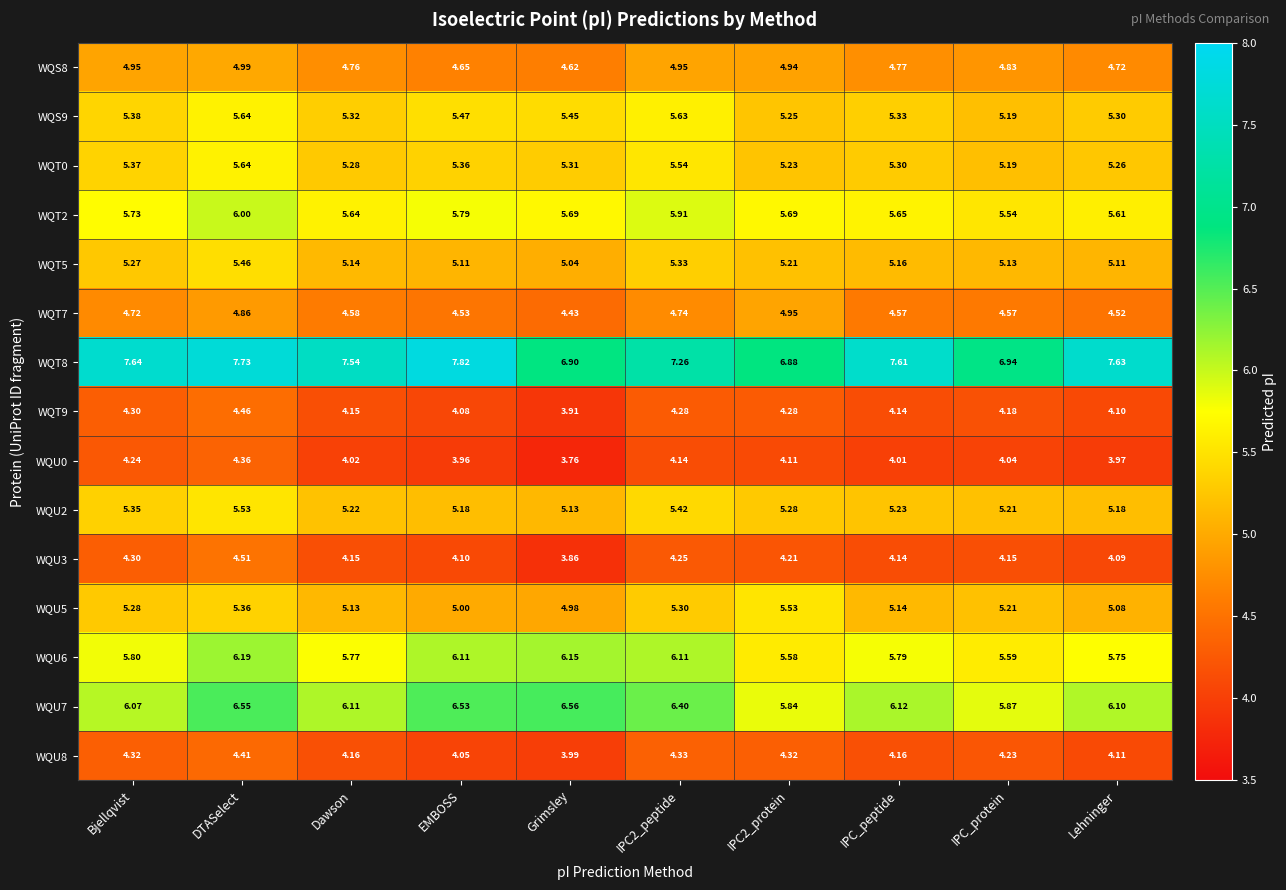

Is the value of WQU3 at Dawson greater than the value of WQU7 at Lehninger?

No